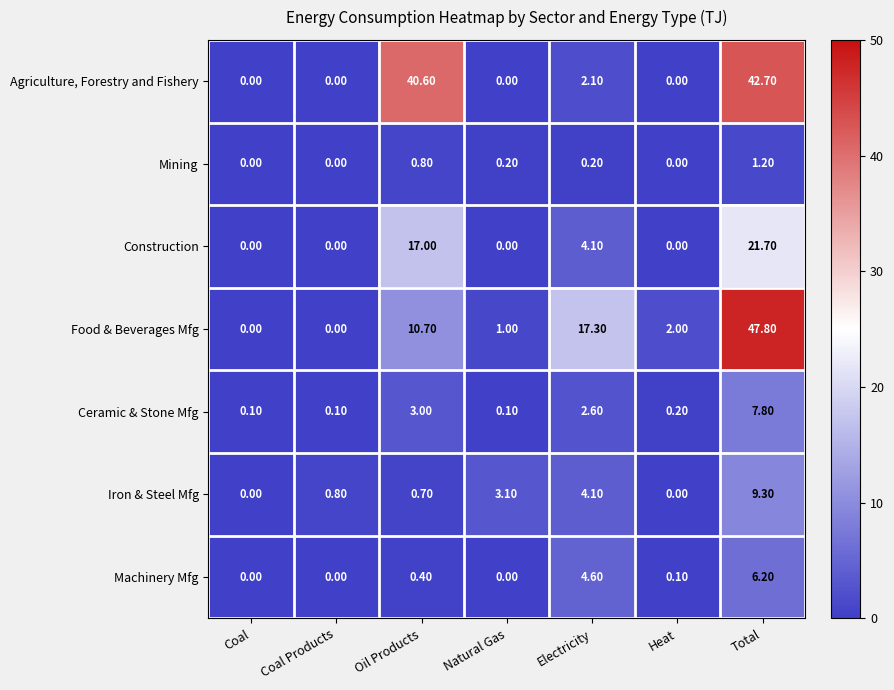

Rank the series by their maximum value, from lowest to highest.

Mining, Machinery Mfg, Ceramic & Stone Mfg, Iron & Steel Mfg, Construction, Agriculture, Forestry and Fishery, Food & Beverages Mfg